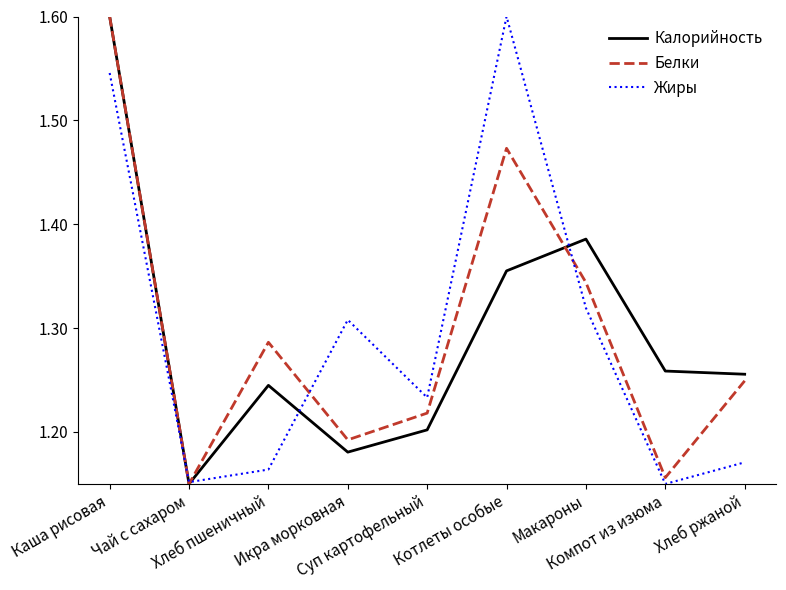

Rank the series at Макароны from lowest to highest value.

Жиры, Белки, Калорийность